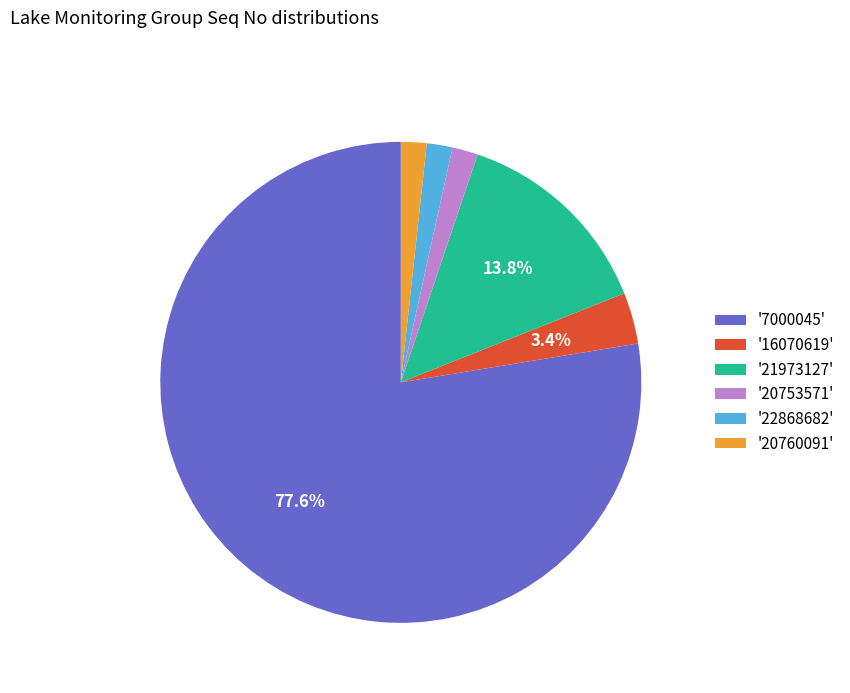

Which has a higher value, '7000045' or '20760091'?

'7000045'